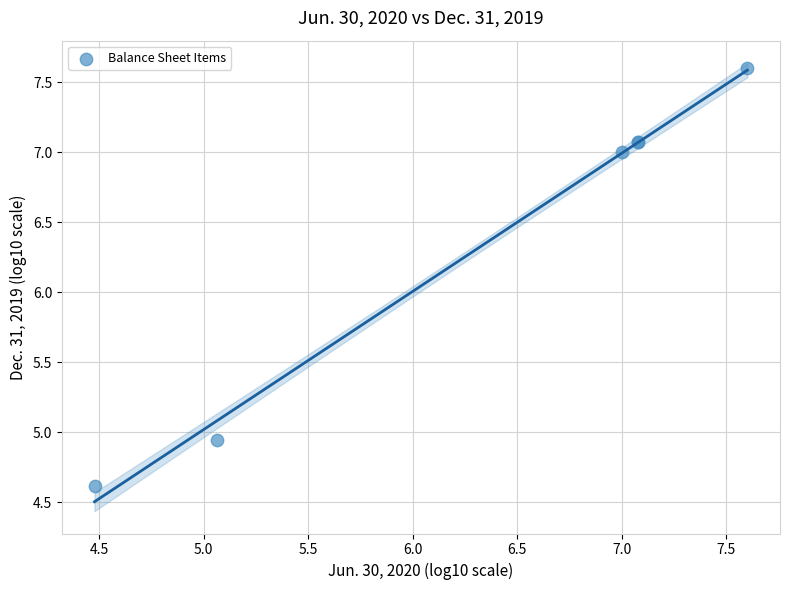

What Y value in the scatter plot is closest to 6?

7.0